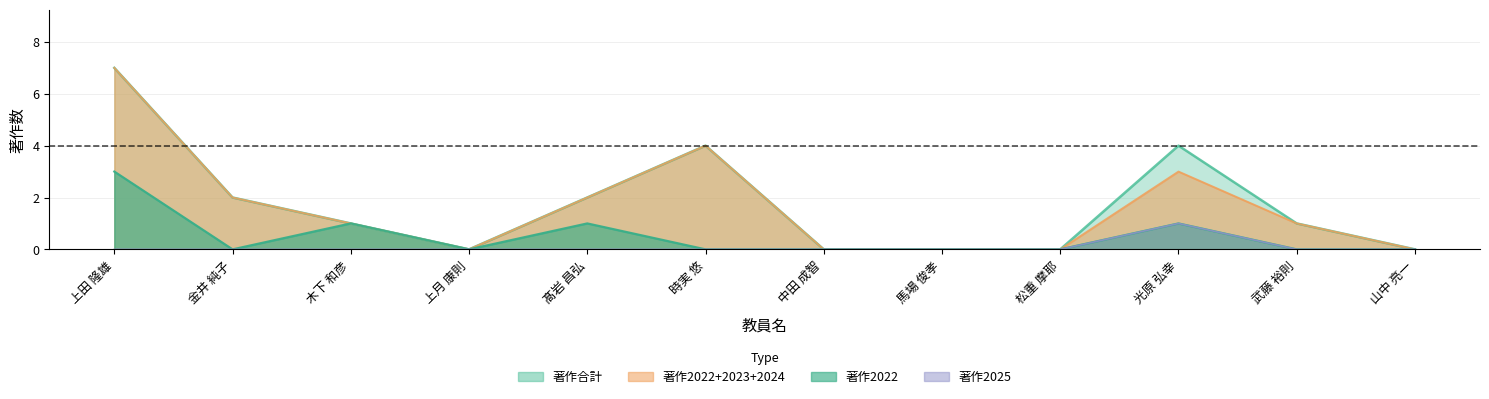

Where is the first local minimum for 著作2022?

金井 純子